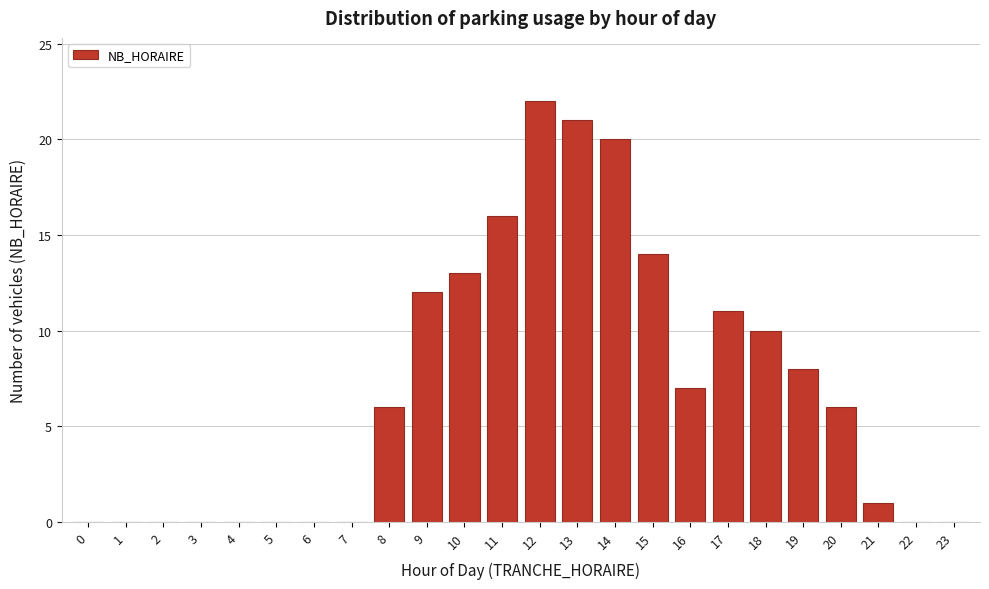

Reading left to right, list all the values displayed in this chart.

0=0	1=0	2=0	3=0	4=0	5=0	6=0	7=0	8=6	9=12	10=13	11=16	12=22	13=21	14=20	15=14	16=7	17=11	18=10	19=8	20=6	21=1	22=0	23=0